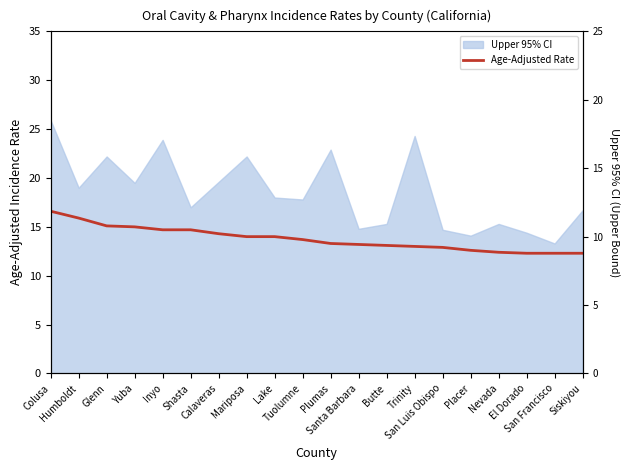

What is the label of the 17th point from the left?

Nevada